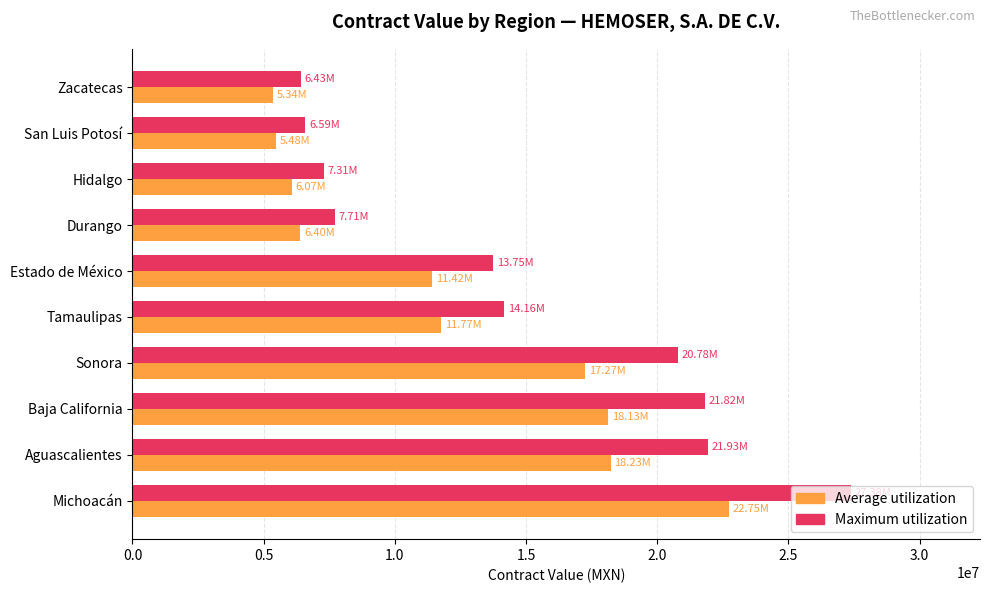

Rank the series by their average value, from highest to lowest.

Maximum utilization, Average utilization